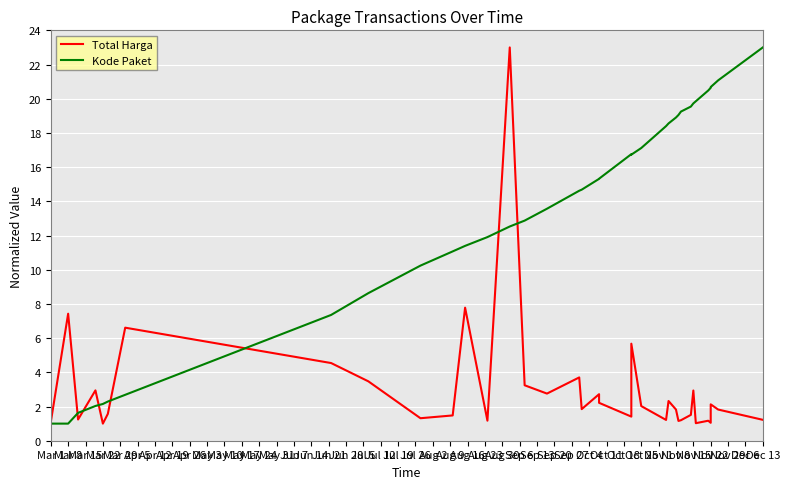

Reading right to left, what are all the values shown in this chart?

Total Harga: 1.2	1.8	2.1	1.0	1.2	1.0	2.9	1.5	1.2	1.2	1.8	2.3	1.2	2.0	5.7	1.4	2.2	2.7	1.8	3.7	2.8	3.2	23.0	1.2	7.8	1.5	1.3	3.5	4.5	6.6	1.6	1.0	2.9	1.2	7.4	1.1
Kode Paket: 23.0	21.1	20.7	20.6	20.5	19.9	19.7	19.5	19.2	19.1	18.9	18.6	18.4	17.1	16.7	16.8	15.3	15.3	14.7	14.6	13.6	12.9	12.5	11.9	11.4	11.1	10.2	8.6	7.4	2.7	2.3	2.1	2.0	1.6	1.0	1.0